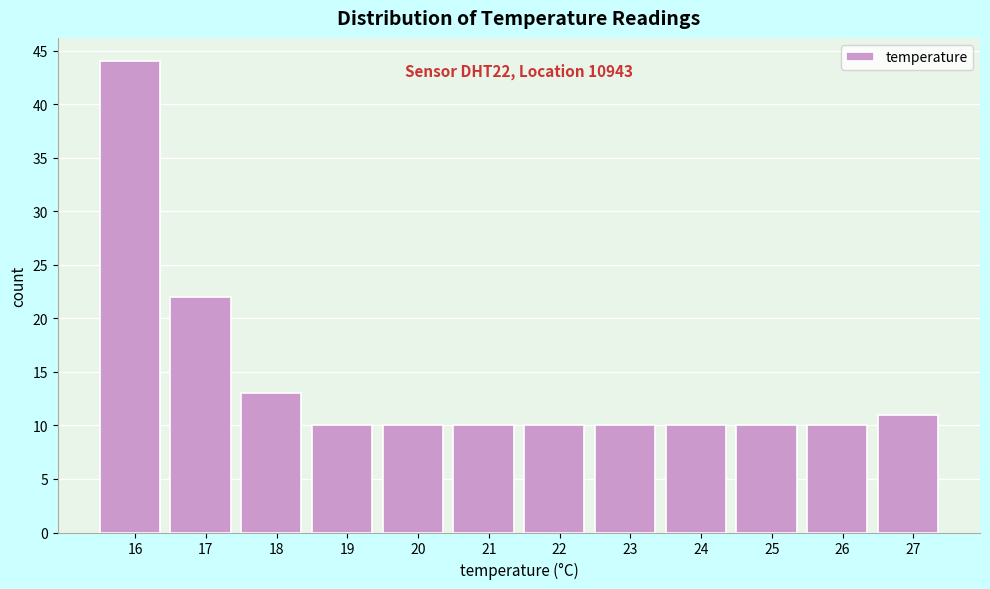

Over which range of the x-axis is the bar tallest?

15.5 to 16.5